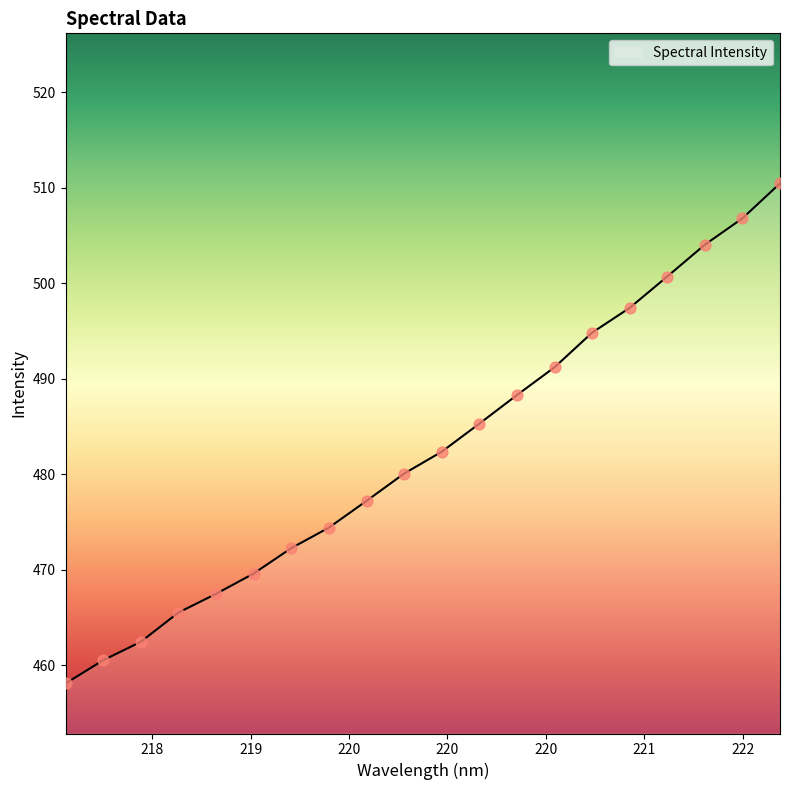

What is the smallest value displayed?

458.1